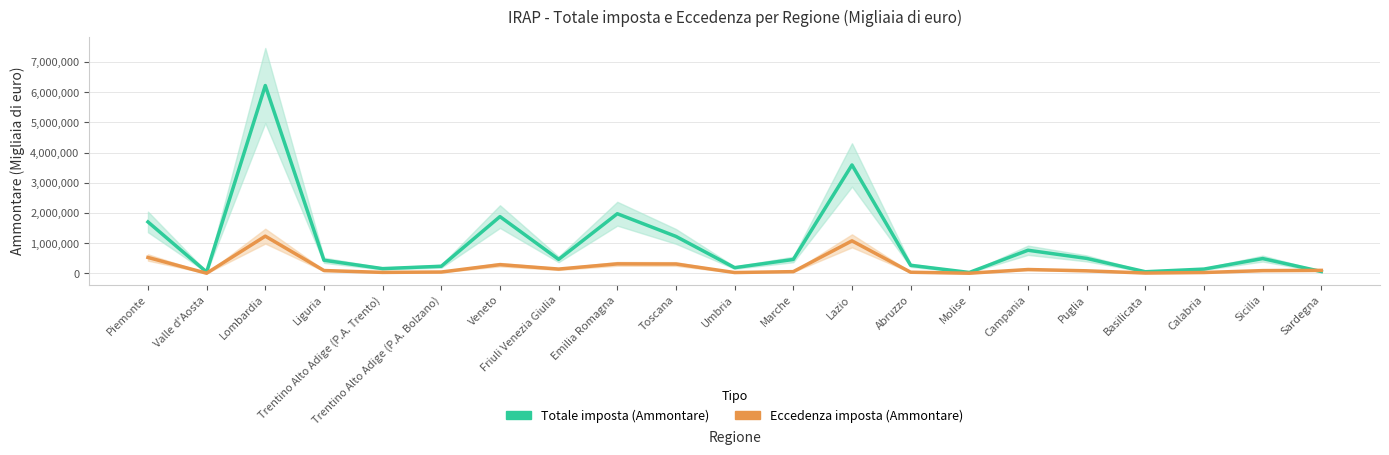

At which category does Eccedenza imposta (Ammontare) reach its first local valley?

Valle d'Aosta